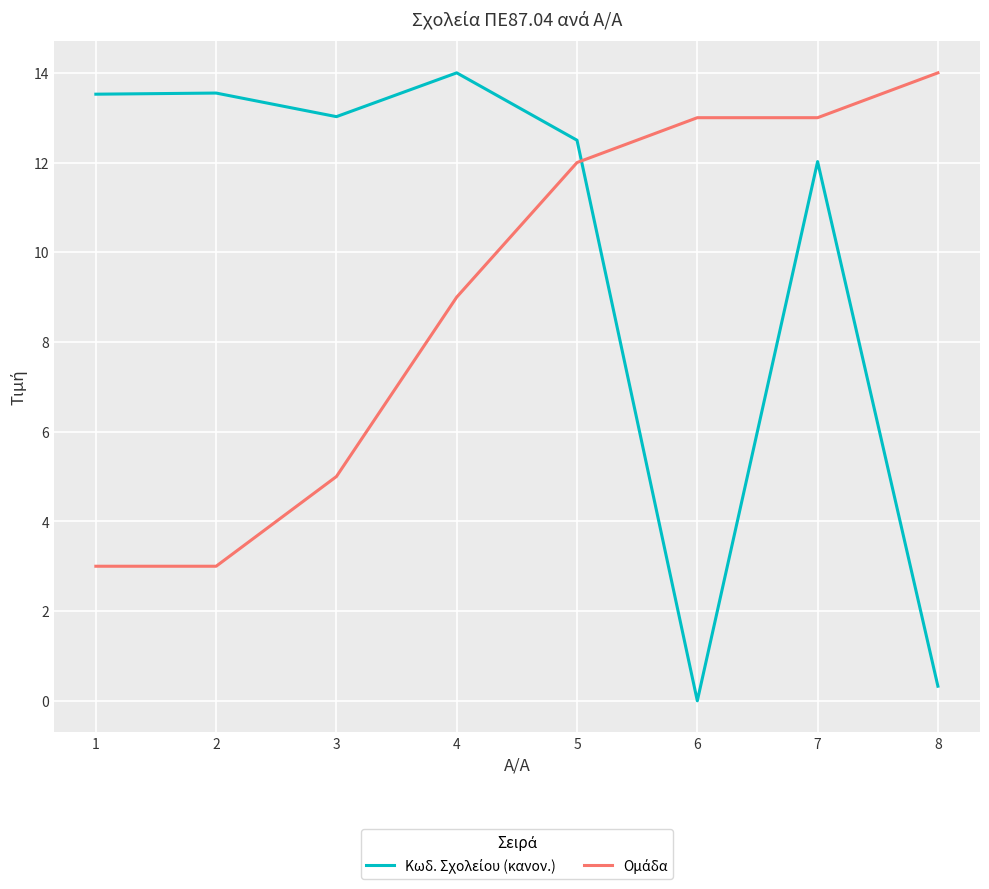

What is the total value across all series at 8?

14.3